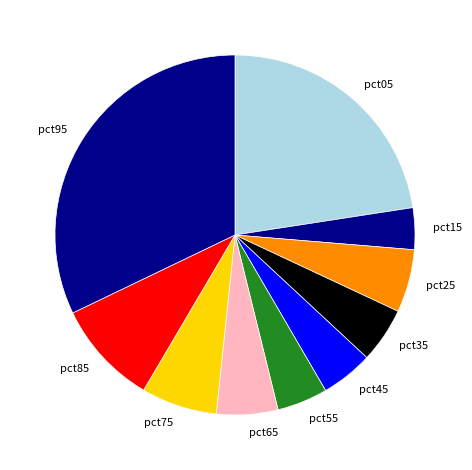

The pct75 slice represents 7% of the pie. True or false?

True